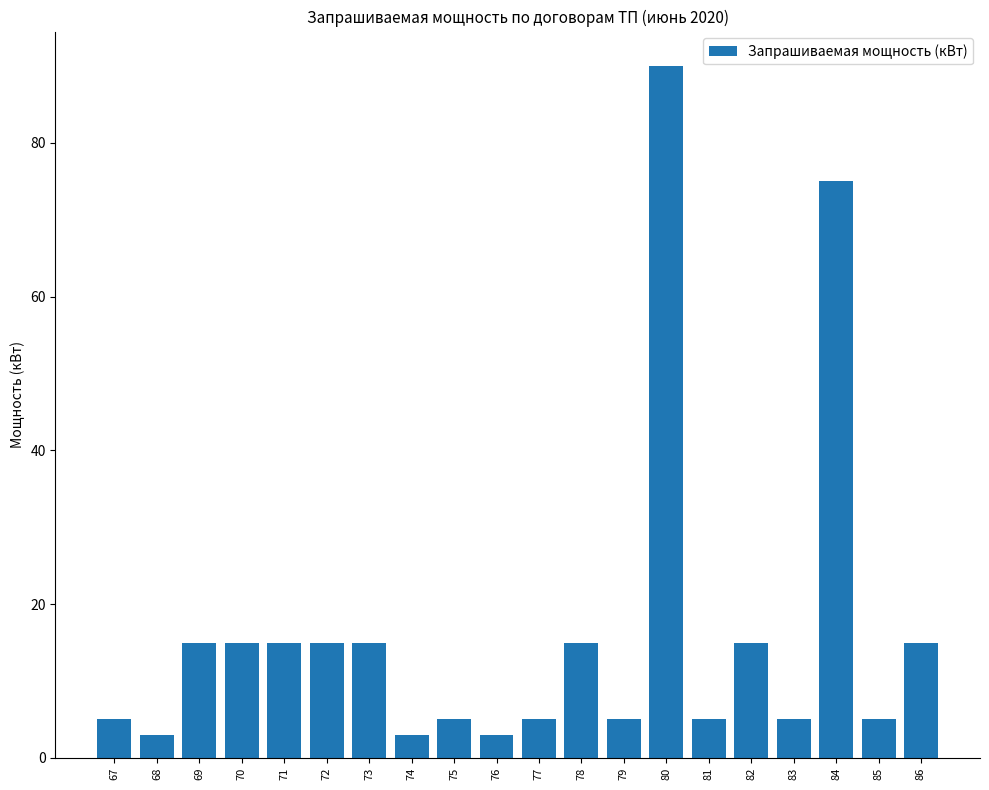

How many bars are there in total?

20